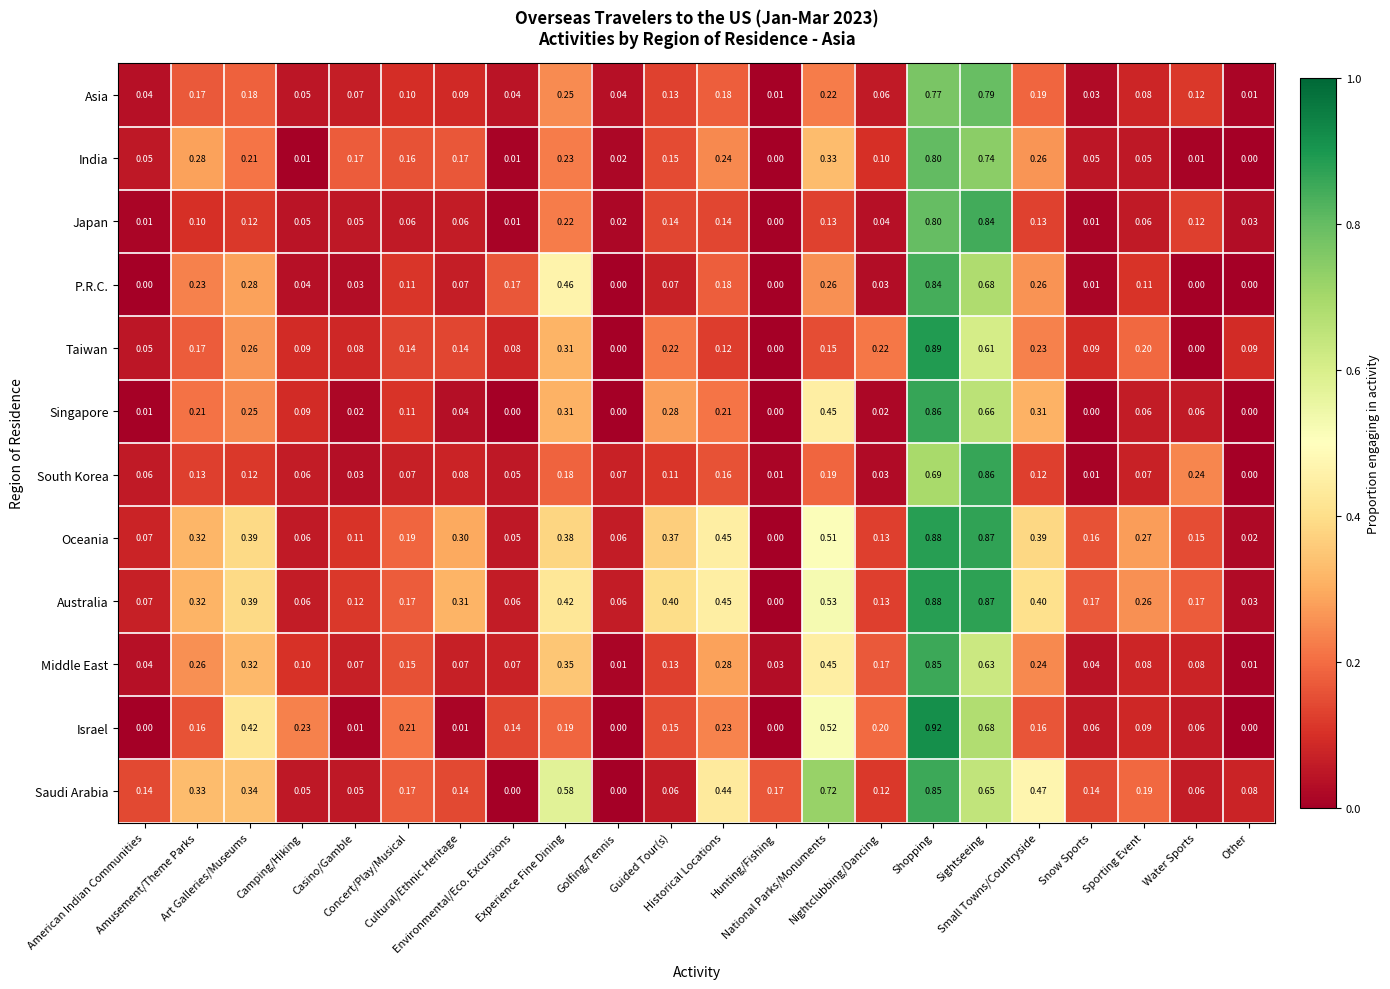

Which series has the largest range (max minus min)?

Israel